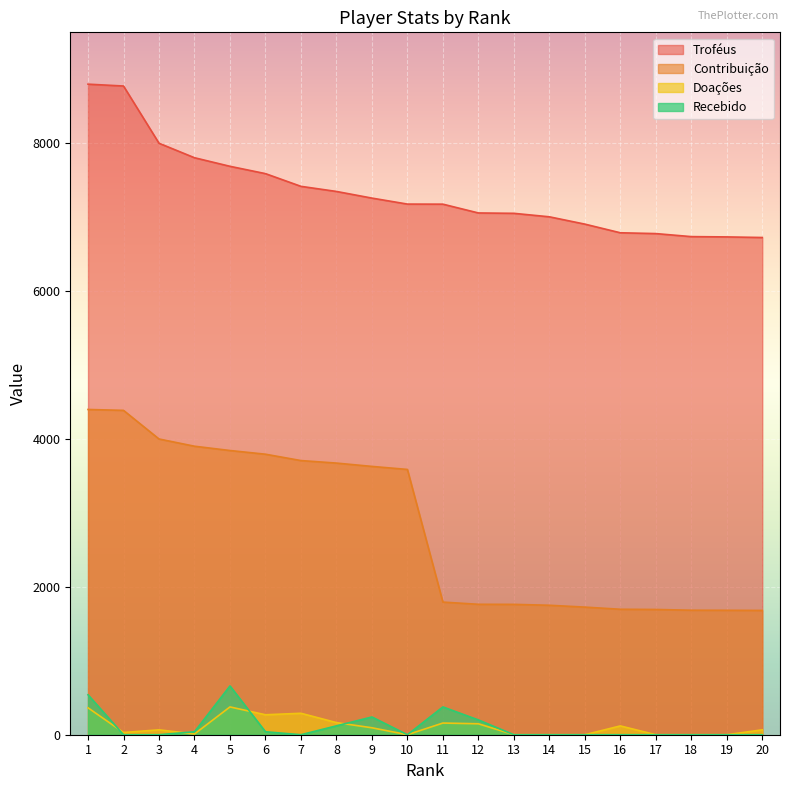

In Recebido, how many points are lower than both neighbors (excluding endpoints)?

2